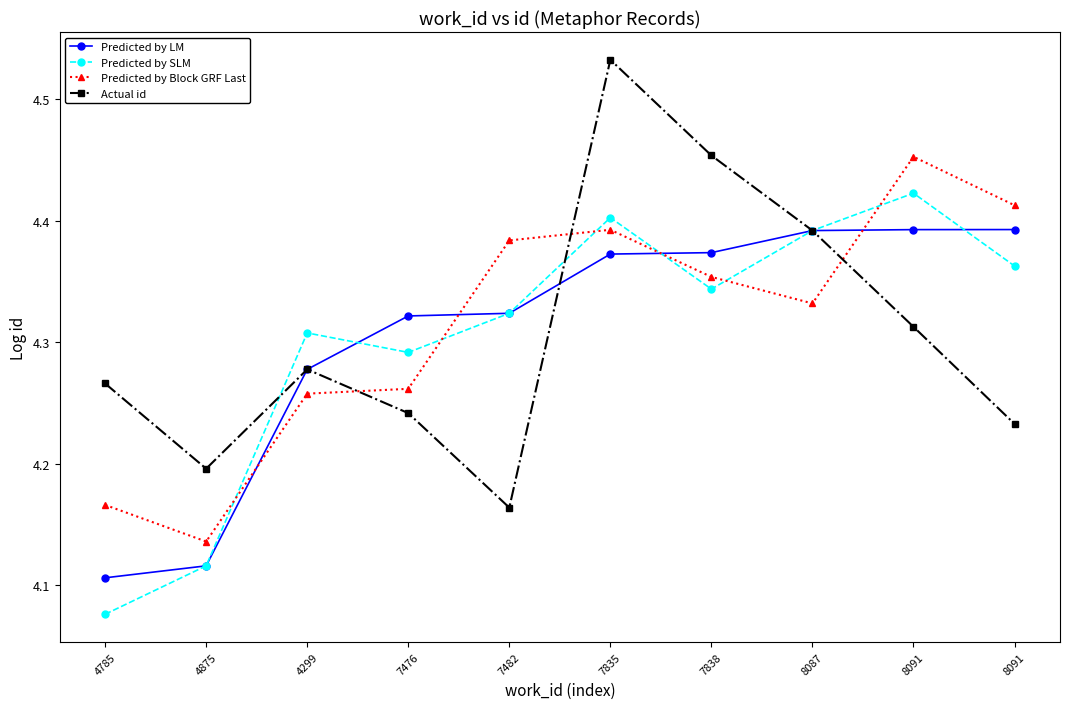

Is it true that Predicted by SLM equals 4.3 at 7482?

True